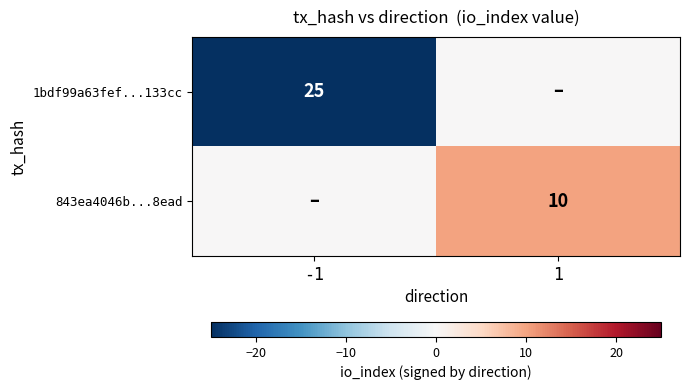

The 843ea4046b...8ead series shows 10 at 1. True or false?

True